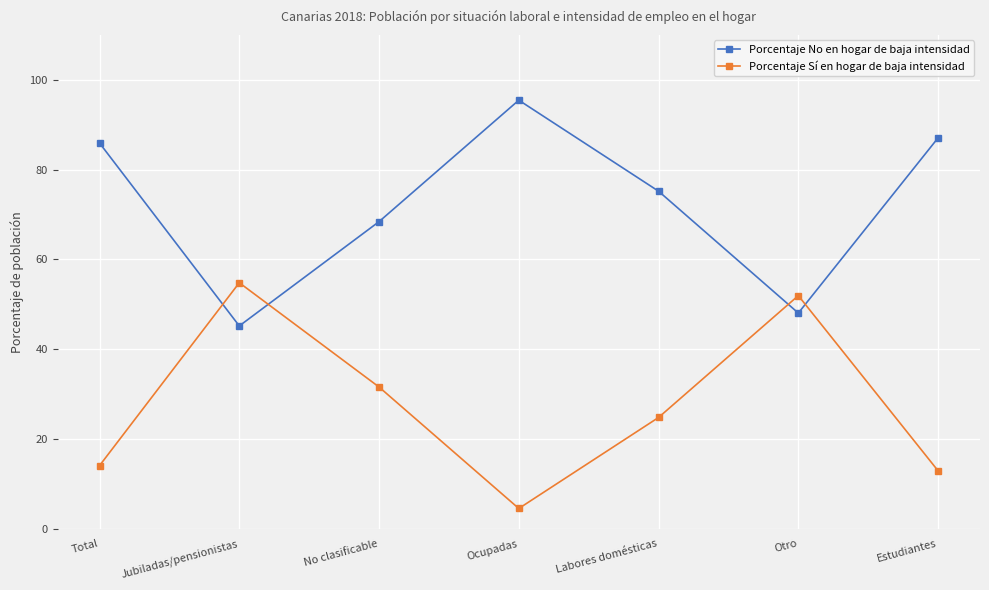

How many interior local valleys does the Porcentaje Sí en hogar de baja intensidad series have?

1